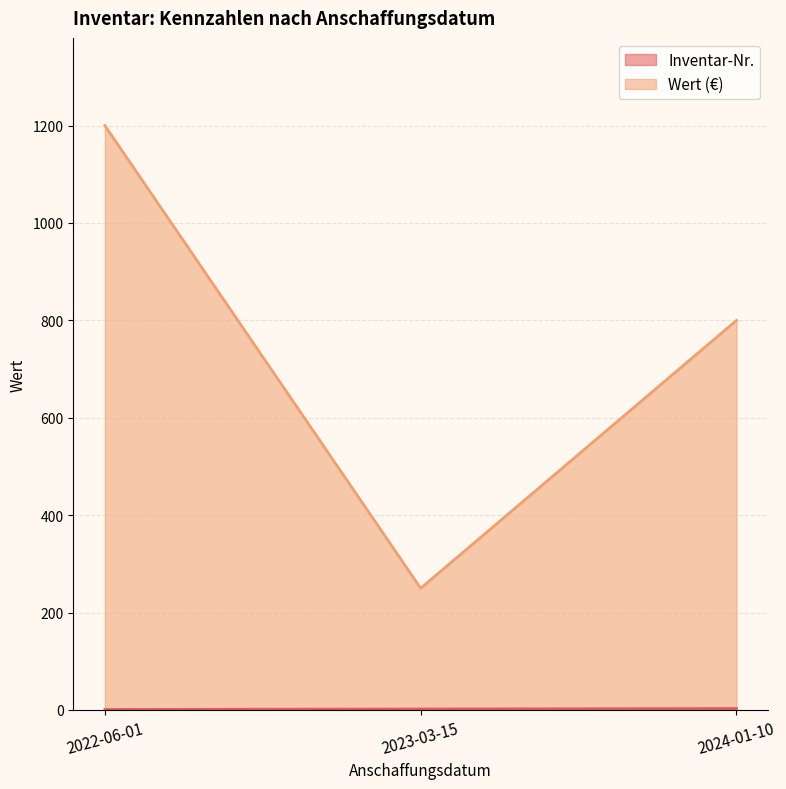

How many data points in Wert (€) are less than 800?

1